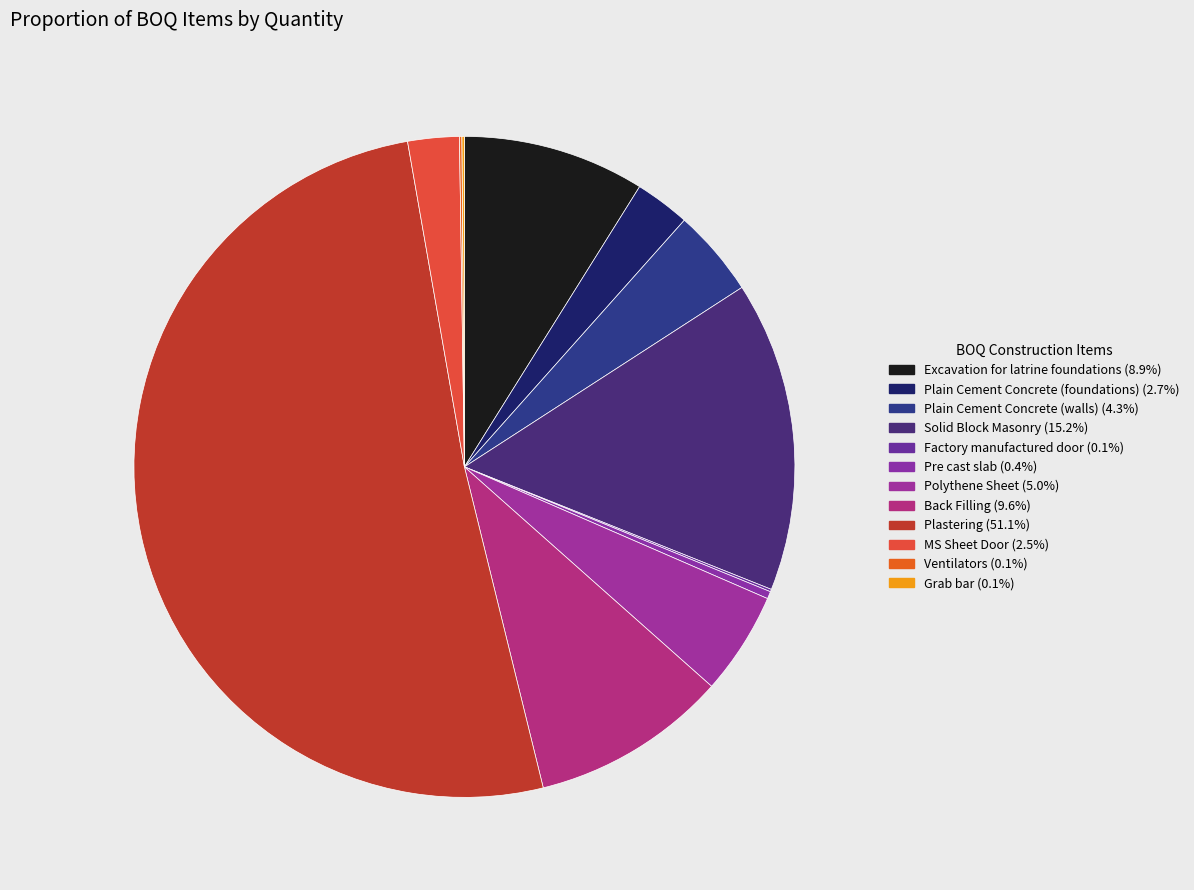

How many segments does this pie chart have?

12